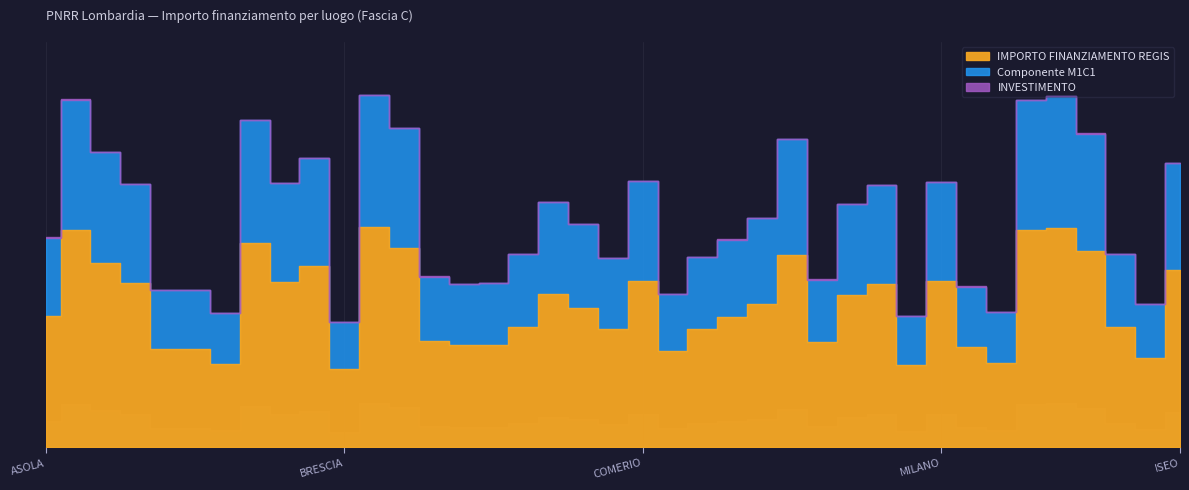

Which series has the widest spread of values?

INVESTIMENTO